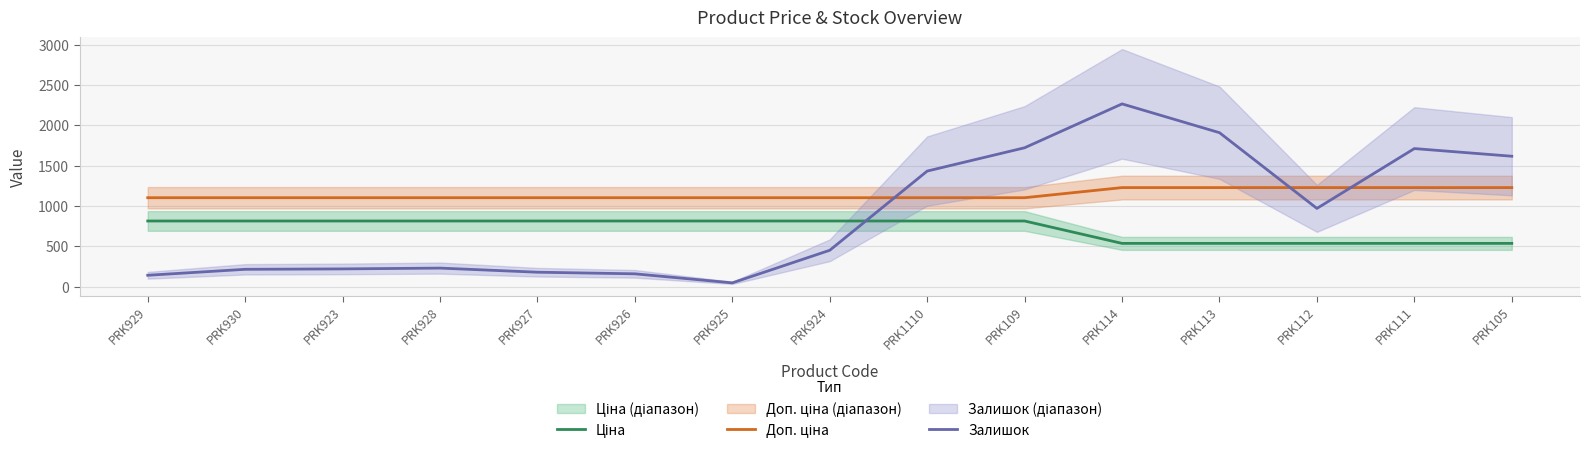

What is the difference between the Ціна values at PRK1110 and PRK113?

277.6